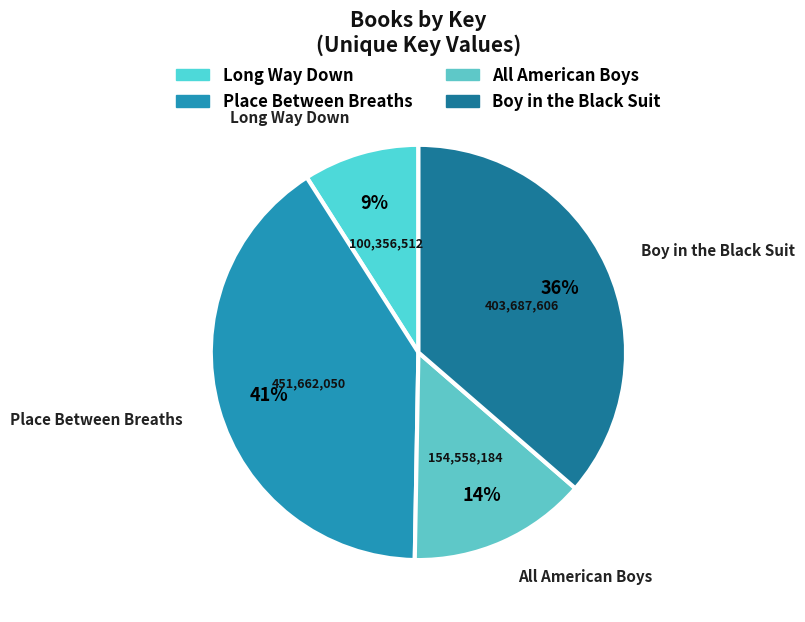

Is it true that All American Boys is 1% of the pie?

False